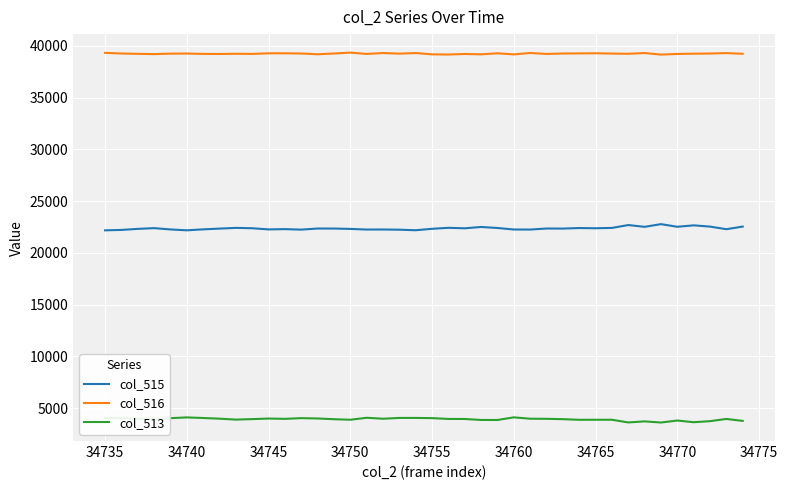

At how many categories does at least one series exceed 29809?

40